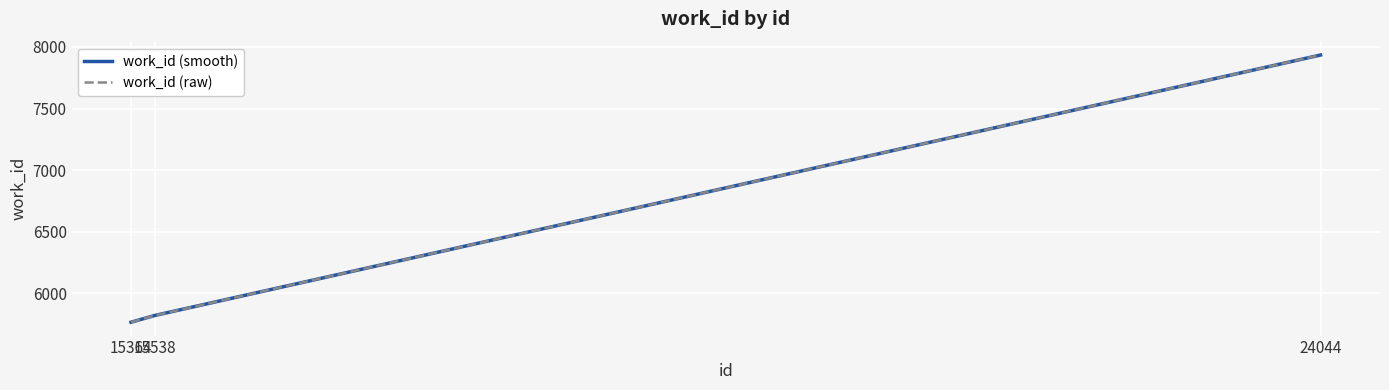

Does the chart display data point markers on the line(s)?

No